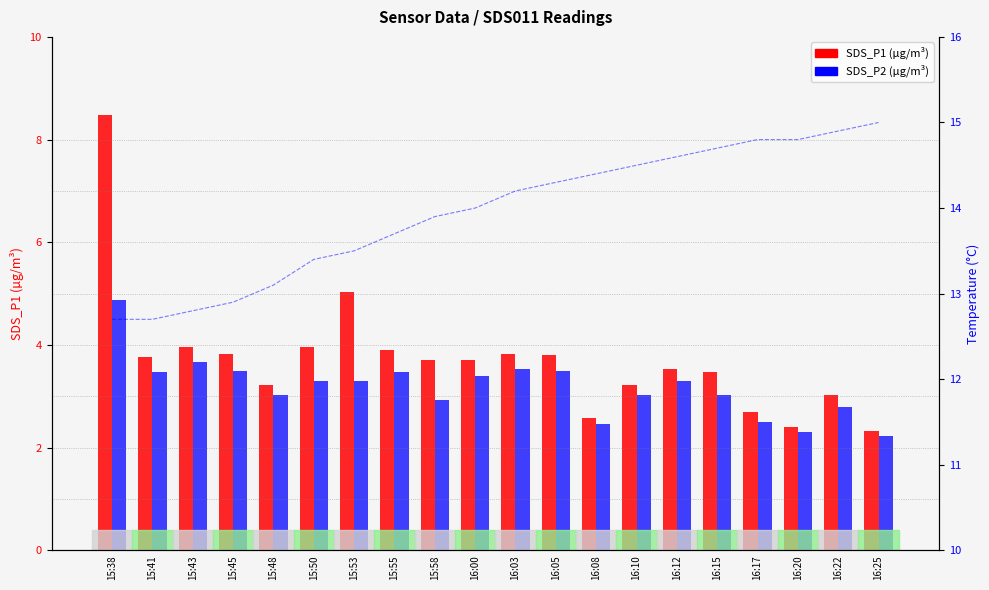

Reading right to left, what are all the values shown in this chart?

SDS_P1: 16:25=2.3	16:22=3.0	16:20=2.4	16:17=2.7	16:15=3.5	16:12=3.5	16:10=3.2	16:08=2.6	16:05=3.8	16:03=3.8	16:00=3.7	15:58=3.7	15:55=3.9	15:53=5.0	15:50=4.0	15:48=3.2	15:45=3.8	15:43=4.0	15:41=3.8	15:38=8.5
SDS_P2: 16:25=2.2	16:22=2.8	16:20=2.3	16:17=2.5	16:15=3.0	16:12=3.3	16:10=3.0	16:08=2.5	16:05=3.5	16:03=3.5	16:00=3.4	15:58=2.9	15:55=3.5	15:53=3.3	15:50=3.3	15:48=3.0	15:45=3.5	15:43=3.7	15:41=3.5	15:38=4.9